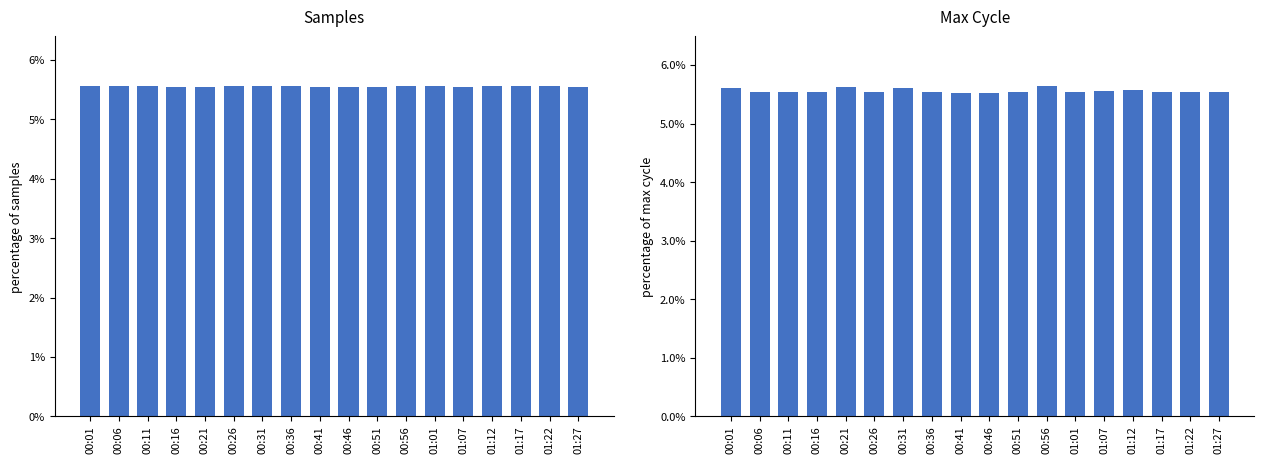

At which category is the sum across all series the highest?

00:56